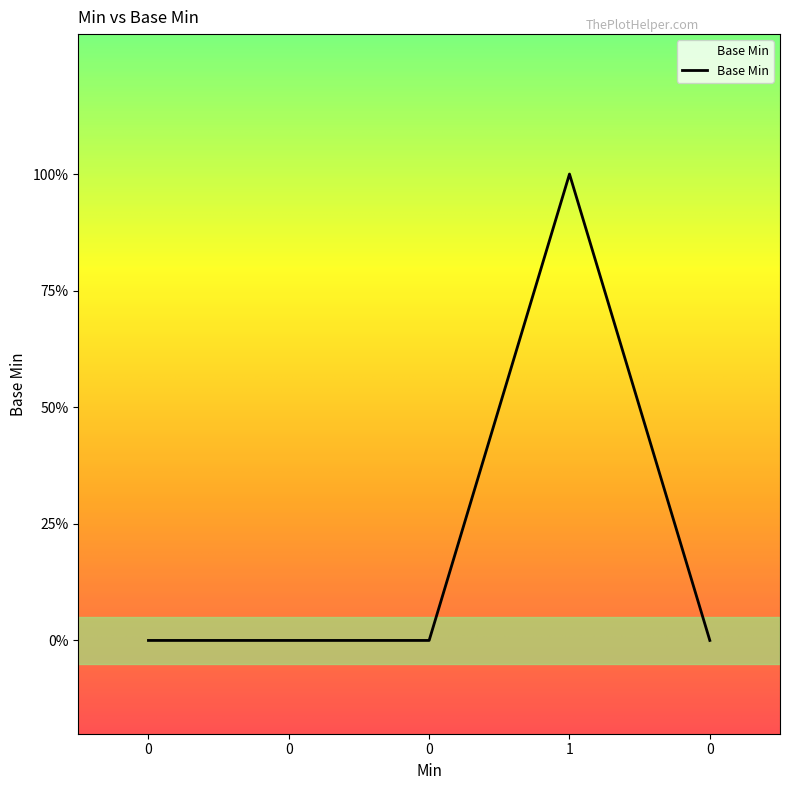

Reading left to right, what are all the values shown in this chart?

0	0	0	1	0